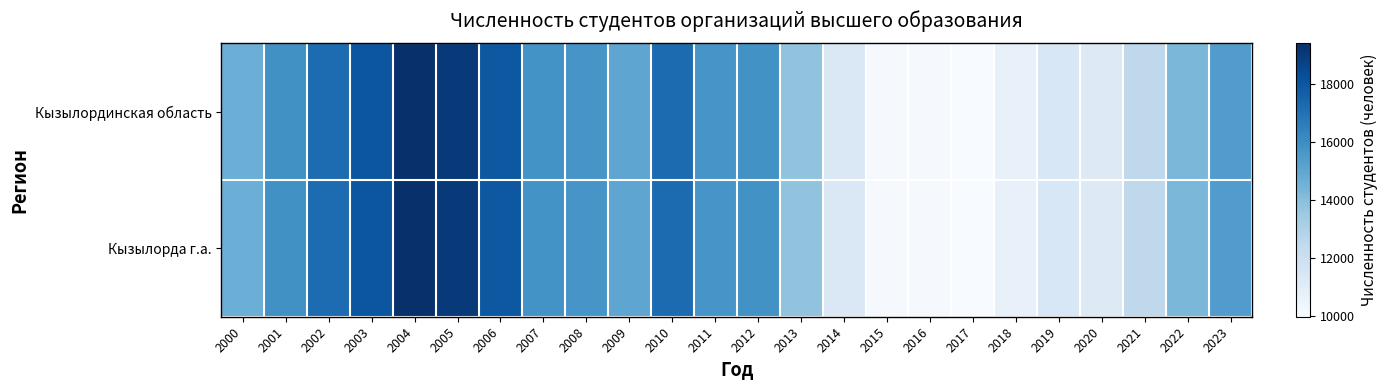

Between 2014 and 2016, which series saw the biggest shift?

Кызылординская область